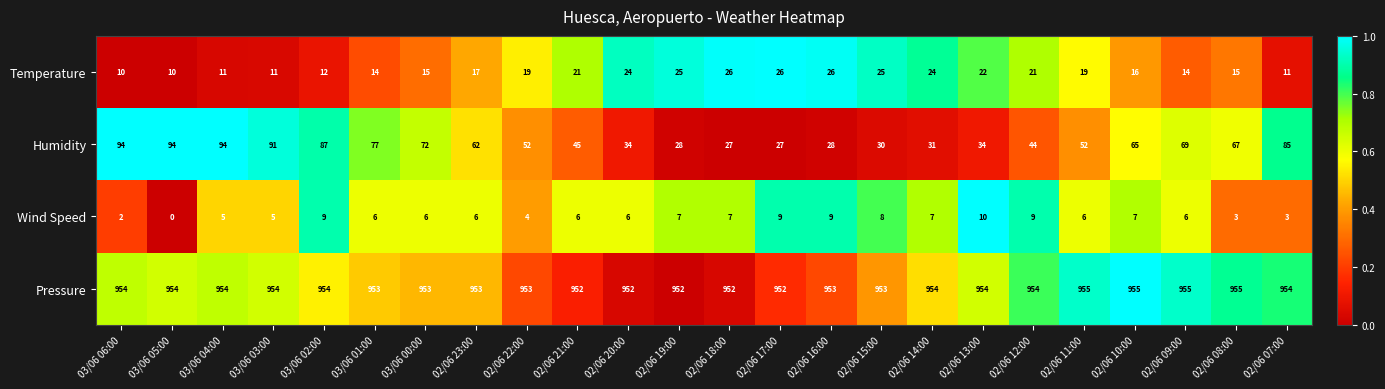

Is it true that Wind Speed equals 8 at 02/06 21:00?

False